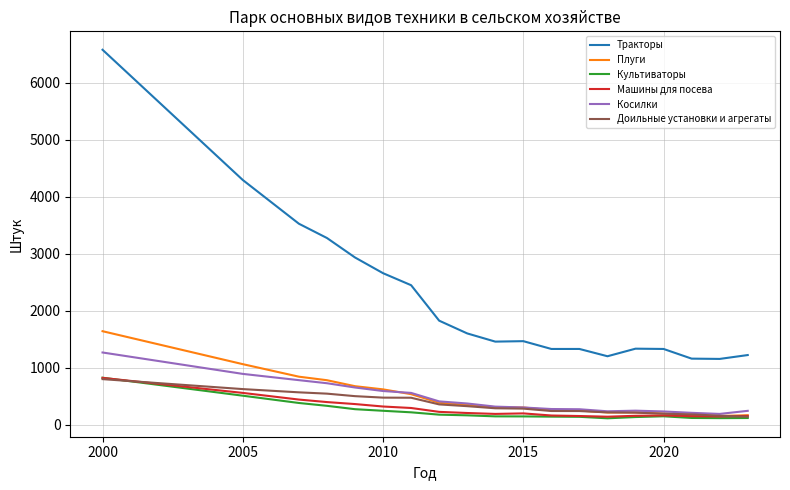

Which series has the largest range (max minus min)?

Тракторы